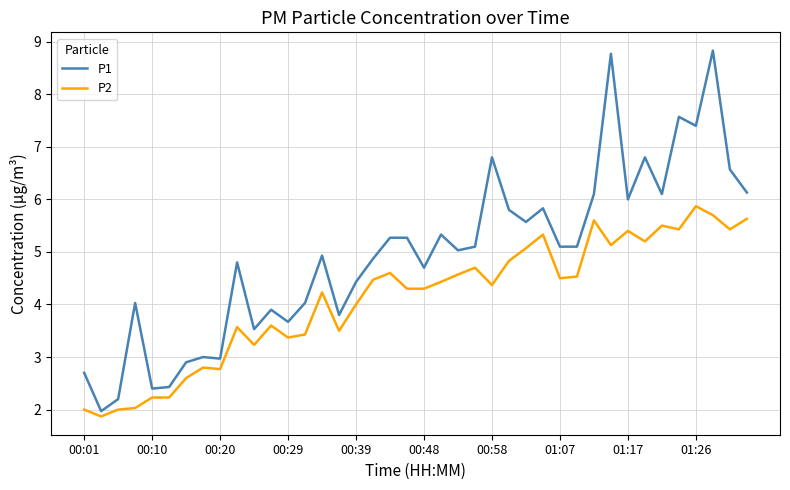

Rank the series by their maximum value, from lowest to highest.

P2, P1